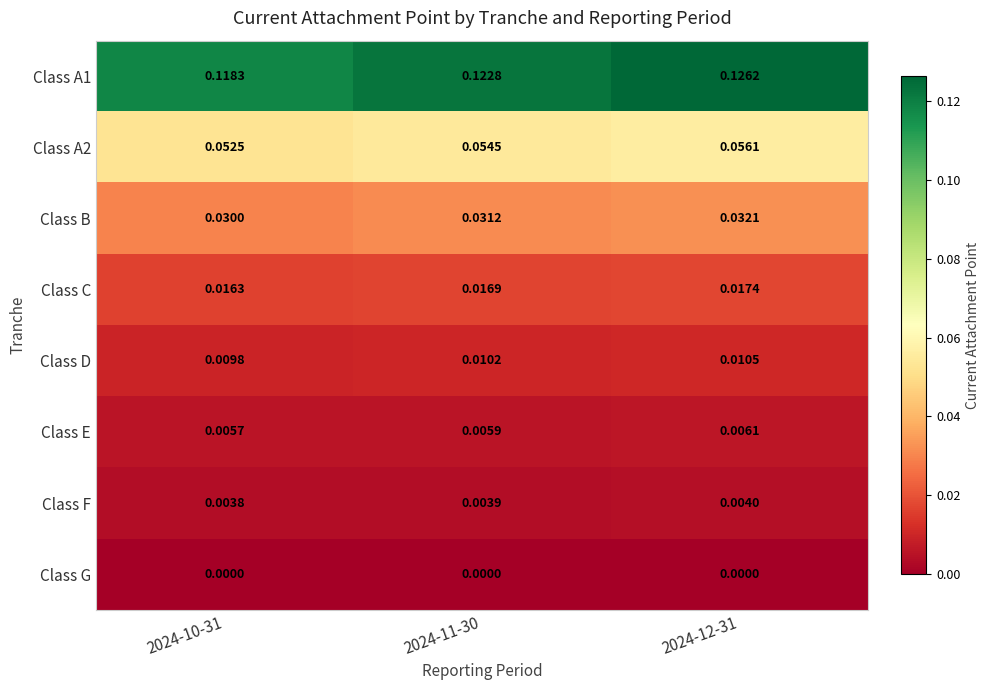

Is the value of Class B at 2024-12-31 greater than the value of Class A1 at 2024-11-30?

No